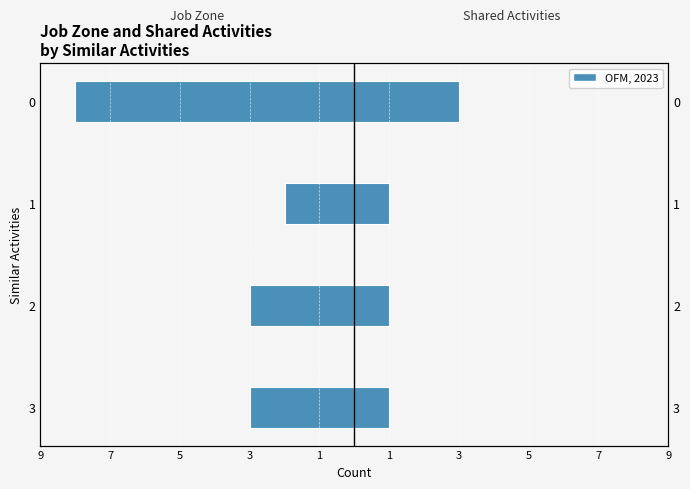

What is the value of the Job Zone bar at the 3rd from the left?

-2